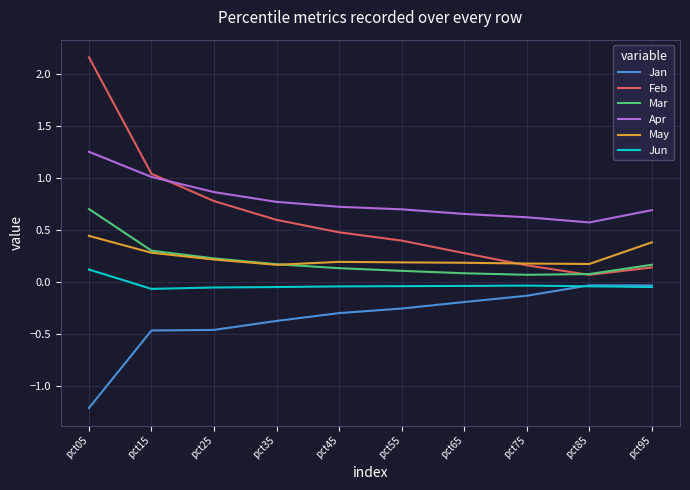

What is the maximum value shown in the chart?

2.2